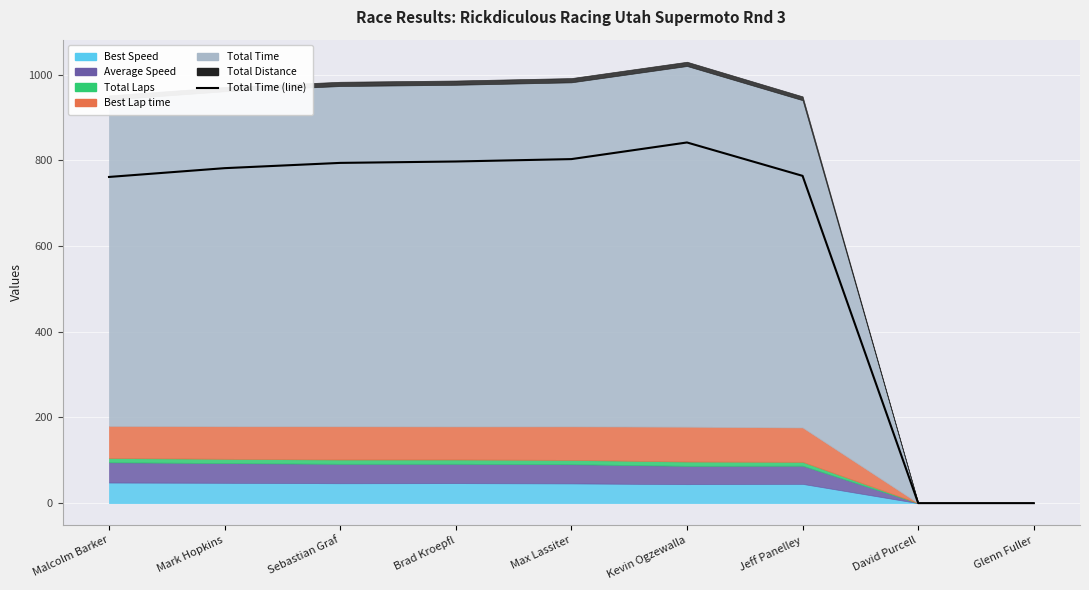

How many positive values are there?

7